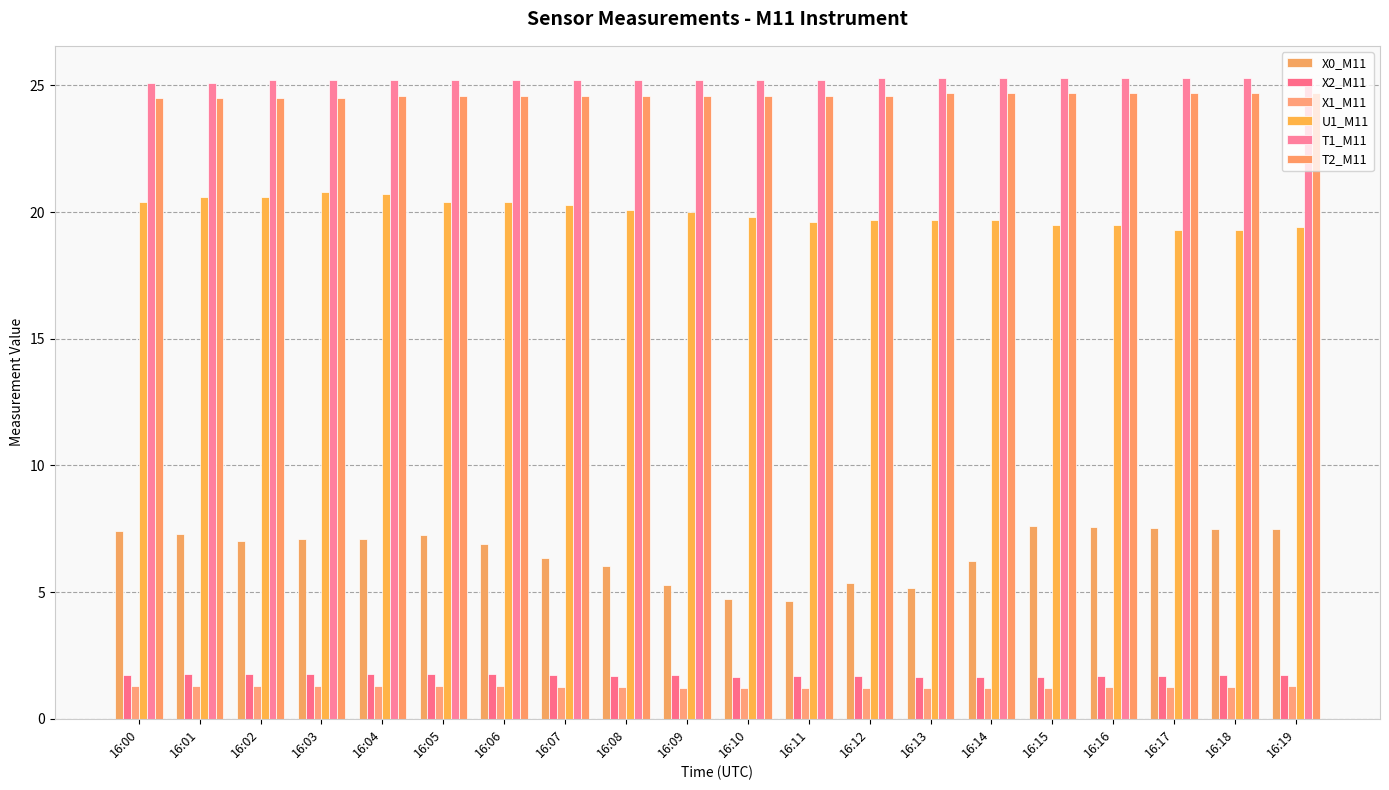

Rank the categories by U1_M11 value from highest to lowest.

16:03, 16:04, 16:01, 16:02, 16:00, 16:05, 16:06, 16:07, 16:08, 16:09, 16:10, 16:12, 16:13, 16:14, 16:11, 16:15, 16:16, 16:19, 16:17, 16:18